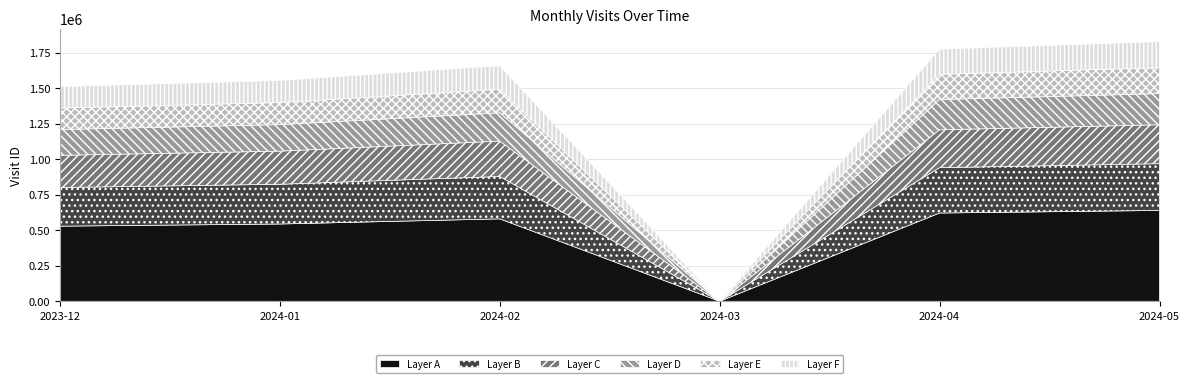

True or false: there are more than 0 points higher than both neighbors.

True